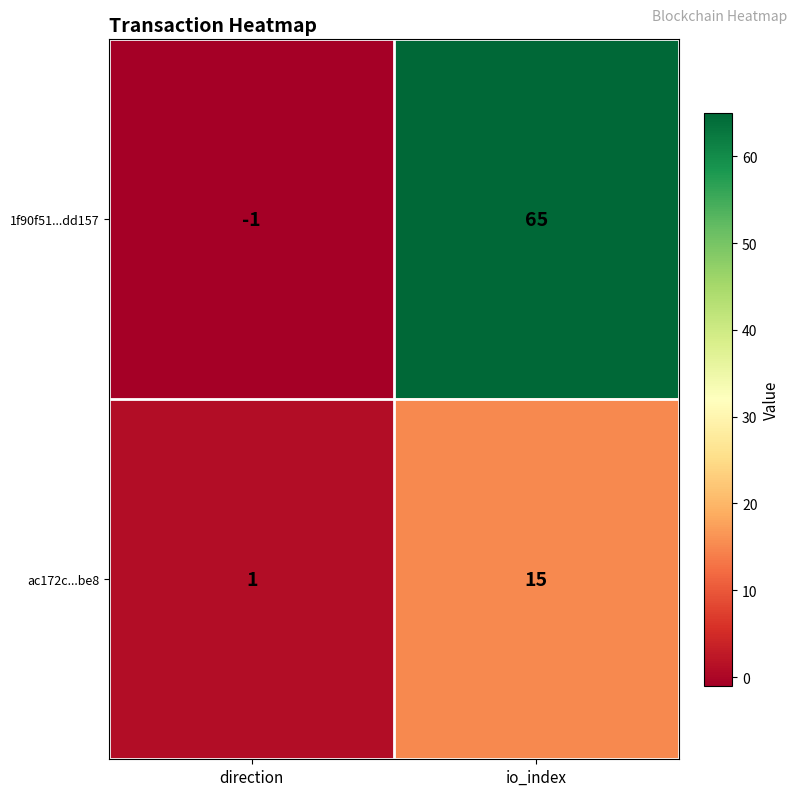

Where is 1f90f51...dd157 nearest to the value 32?

direction